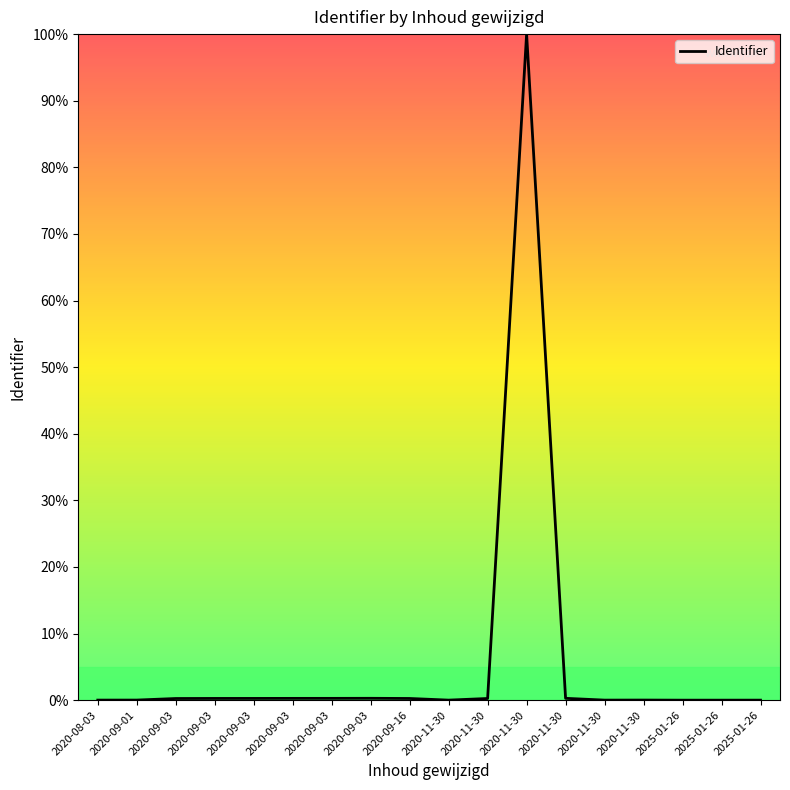

What is the label of the 8th point from the right?

2020-11-30